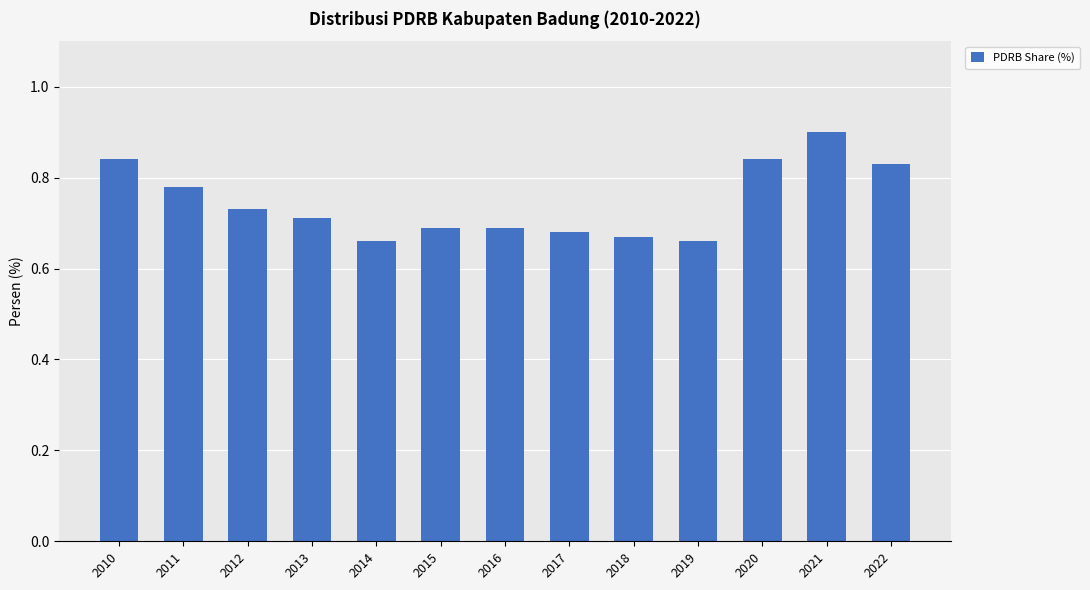

True or false: the data shows 0.7 at 2017.

True